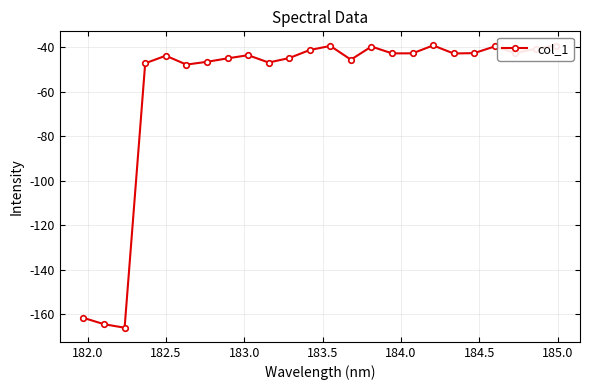

What is the average value?

-58.2